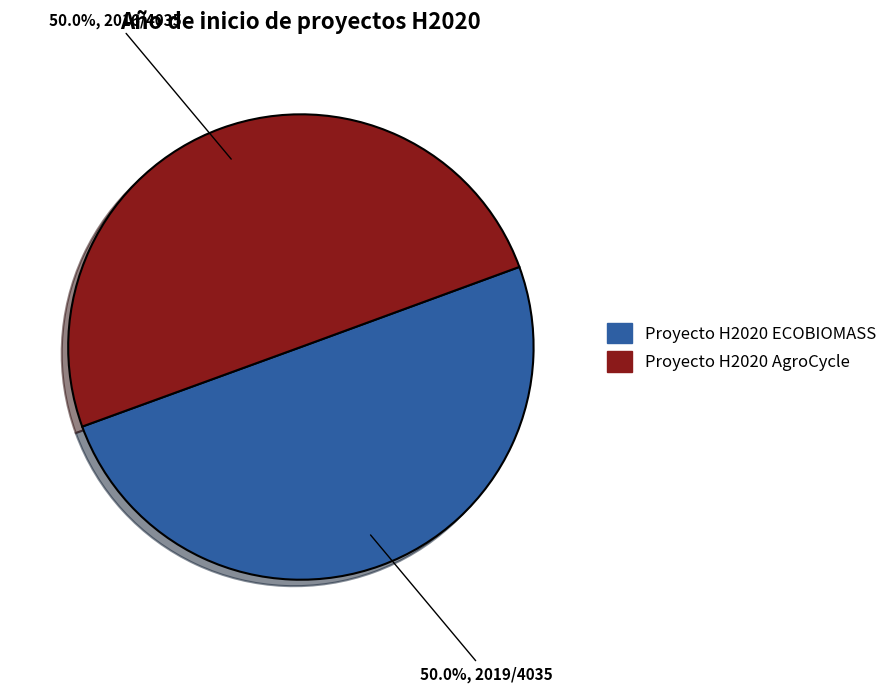

To the nearest percent, what portion does Proyecto H2020 AgroCycle represent?

50%